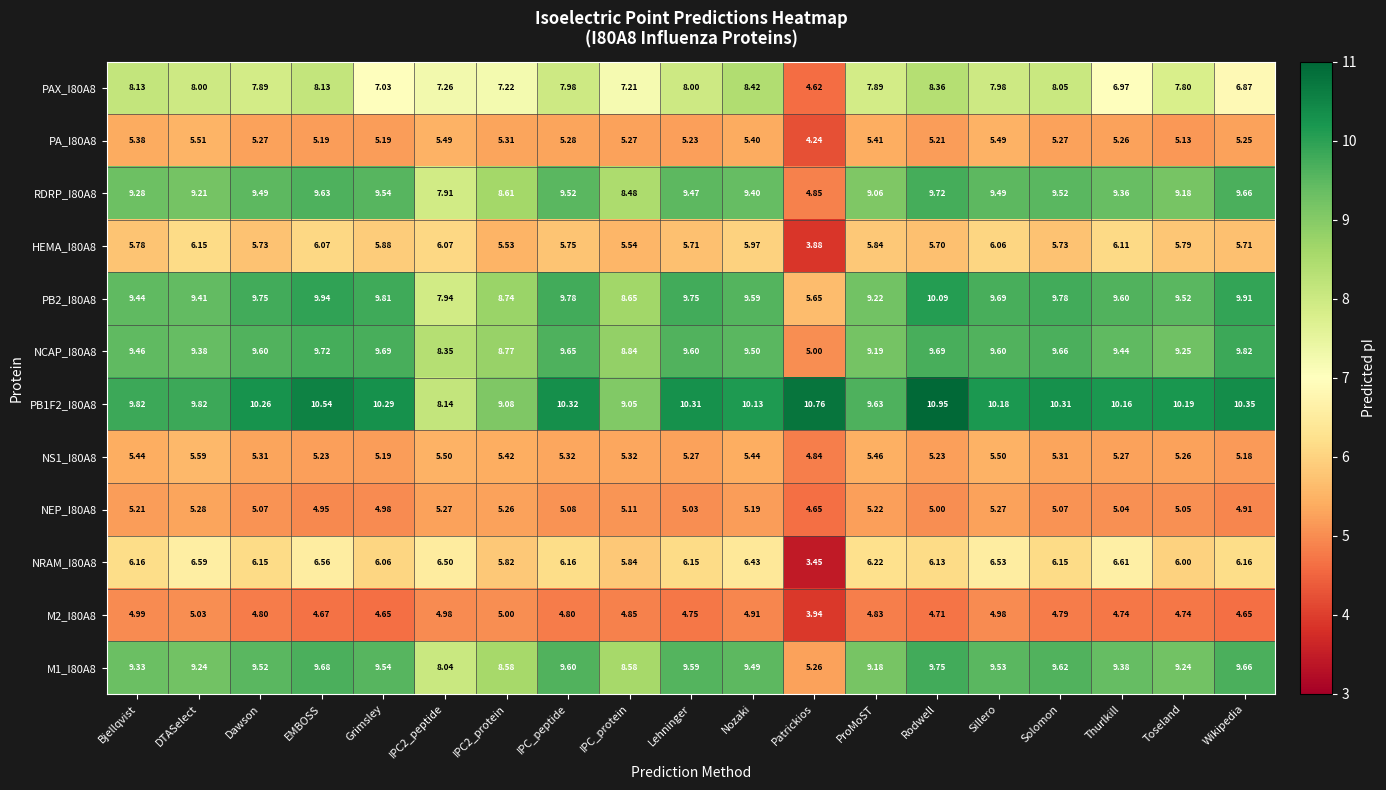

Which category has the lowest value across all series?

Patrickios